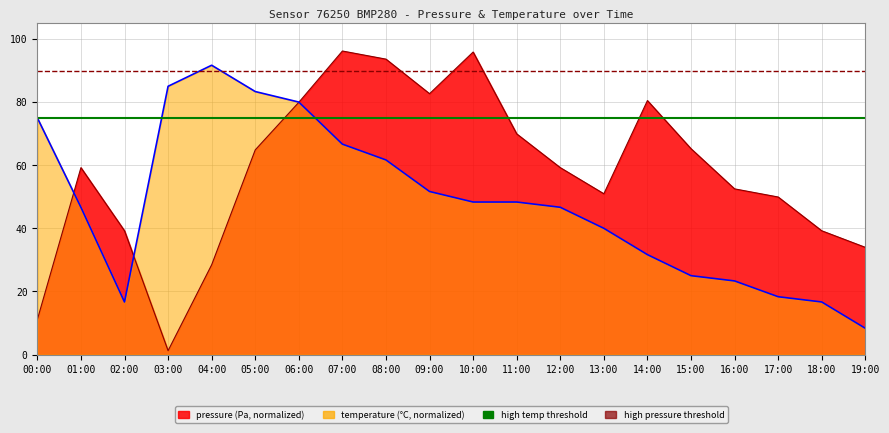

The pressure series shows 122.9 at 09:00. True or false?

False